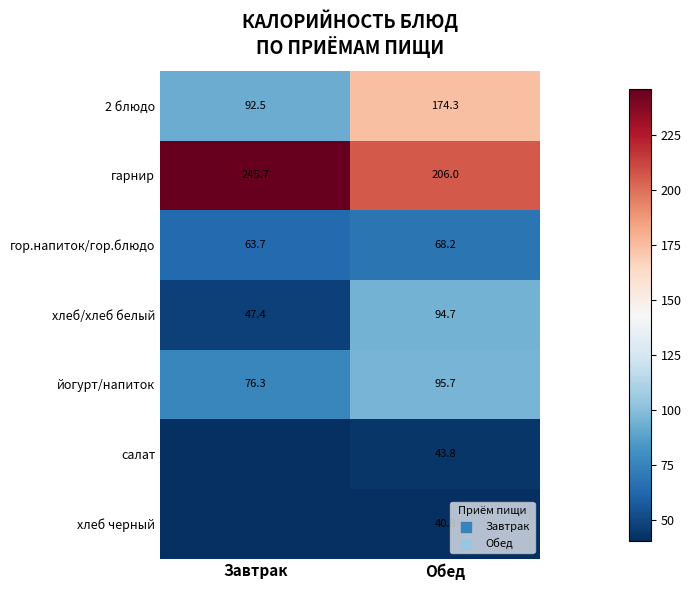

What is the total value across all series at Обед?

723.5